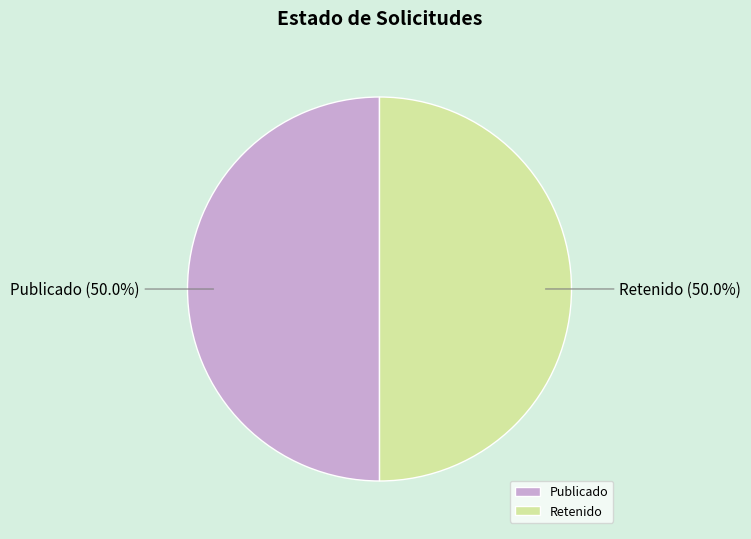

Do Publicado and Retenido together represent more than half of the pie?

Yes